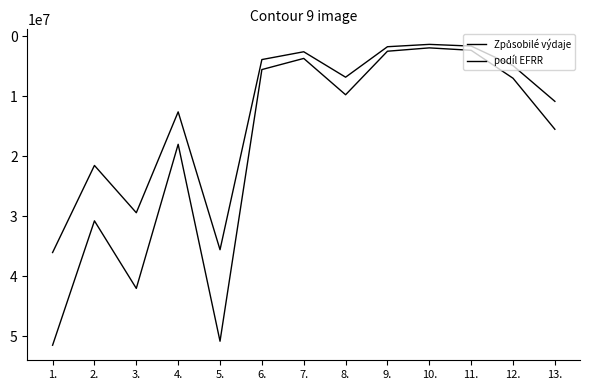

True or false: Způsobilé výdaje and podíl EFRR intersect in this chart.

False